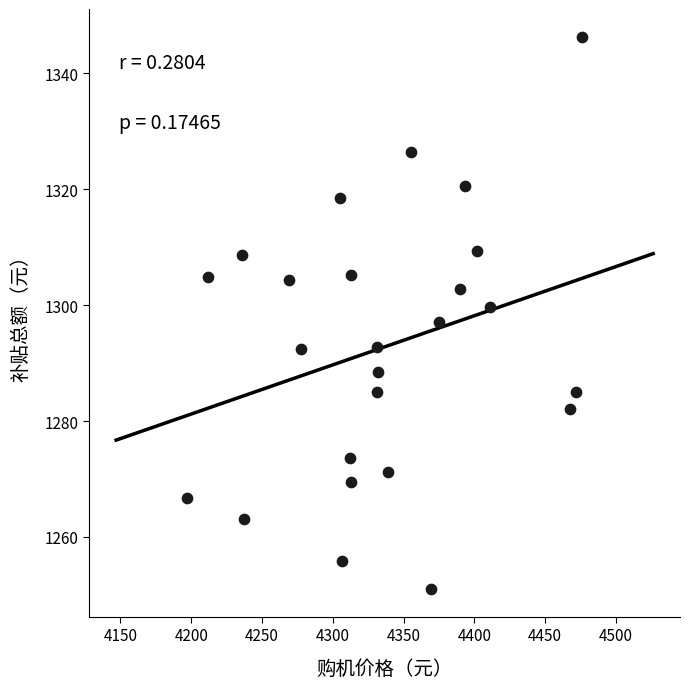

What is the range of X values (max minus min)?

279.4